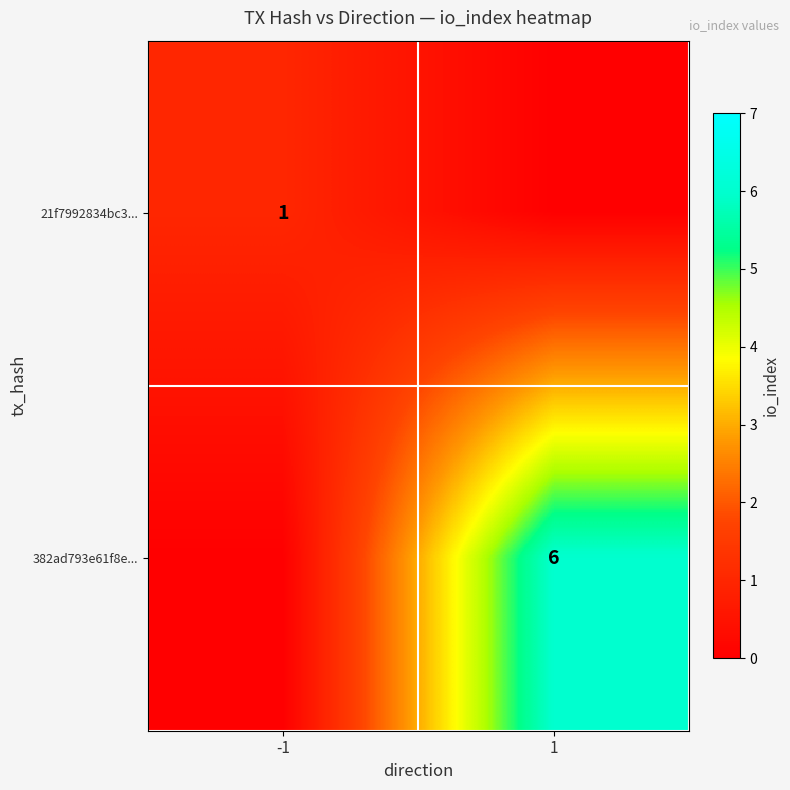

What is the spread (max minus min) of values at 1?

6